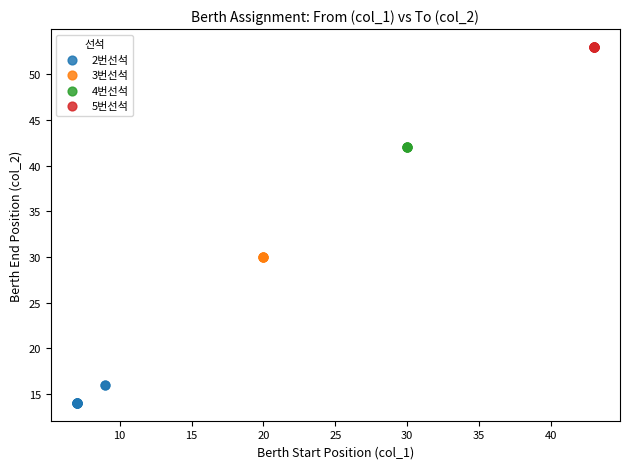

Which series contains the highest Y value?

5번선석